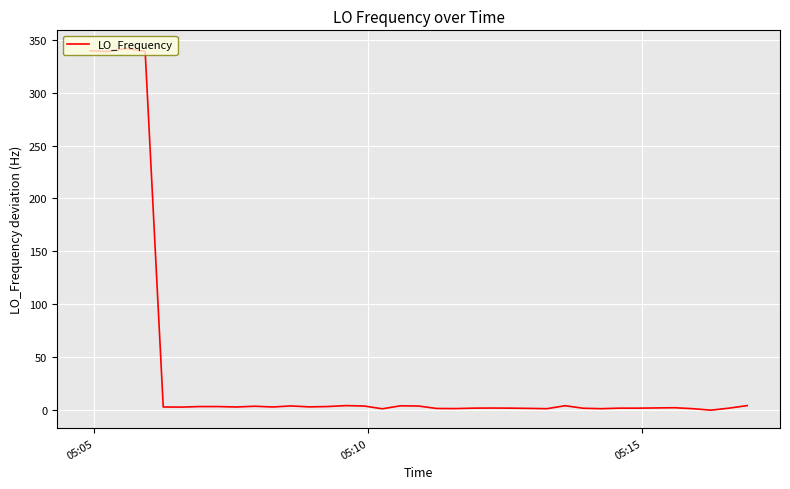

What is the maximum value shown in the chart?

341.8